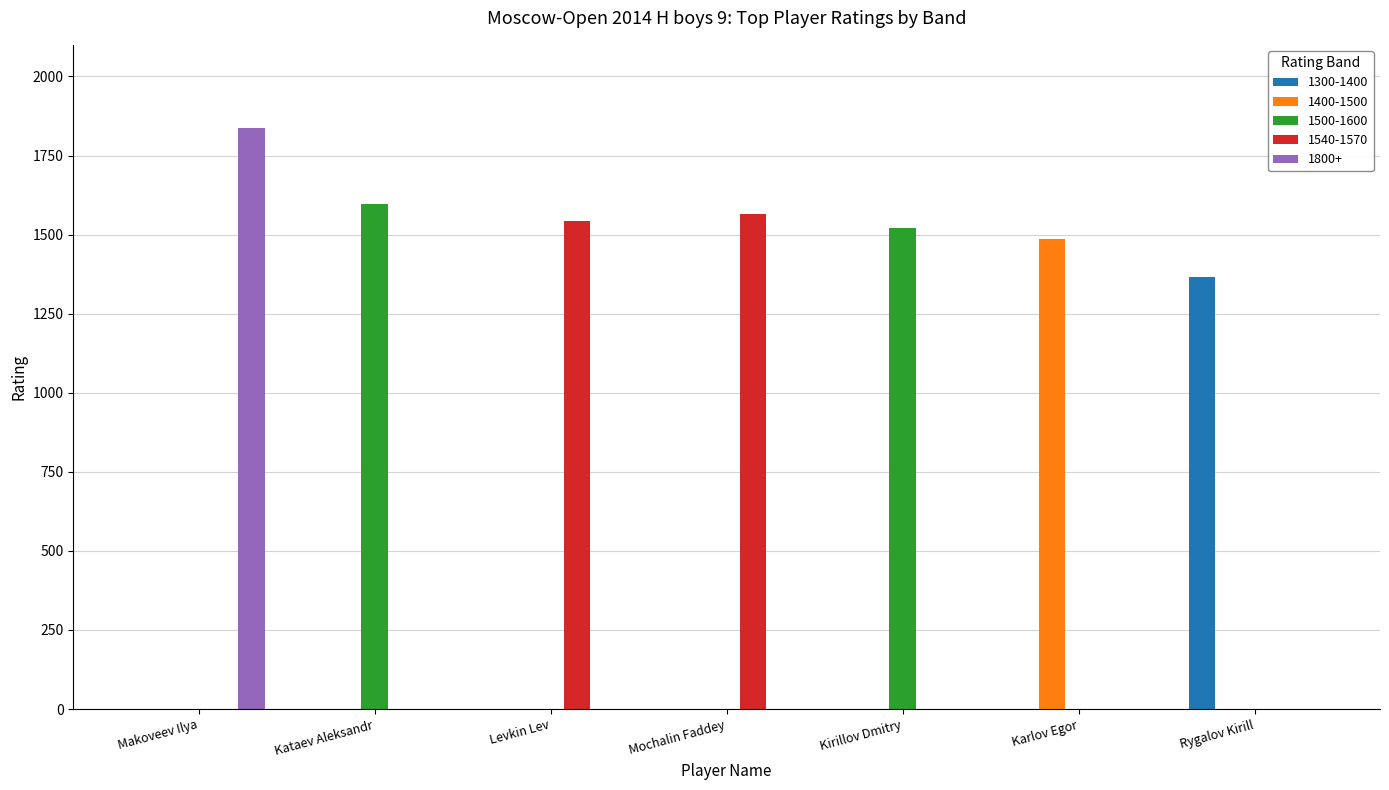

At which category is the sum across all series the highest?

Makoveev Ilya